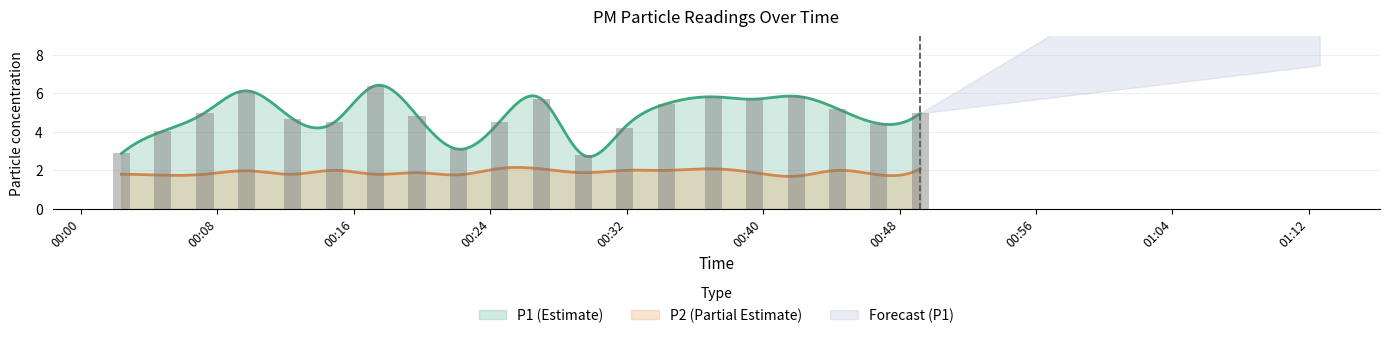

How many categories are shown in the chart?

20